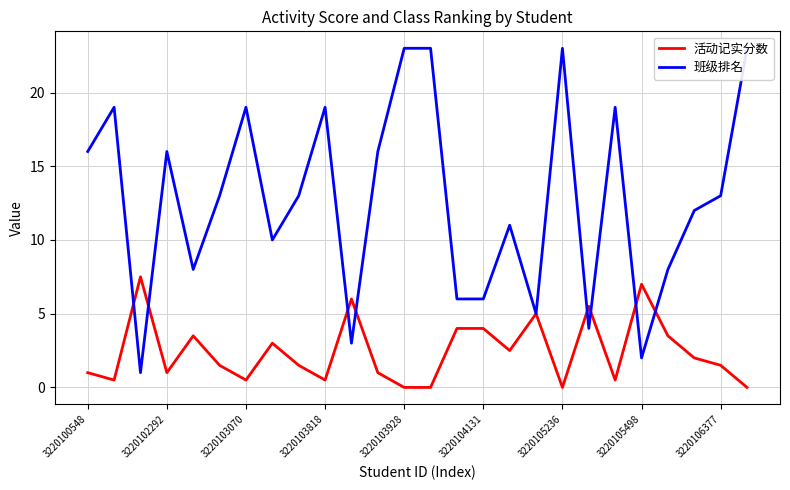

Reading left to right, extract all data points from this chart.

活动记实分数: 1.0	0.5	7.5	1.0	3.5	1.5	0.5	3.0	1.5	0.5	6.0	1.0	0.0	0.0	4.0	4.0	2.5	5.0	0.0	5.5	0.5	7.0	3.5	2.0	1.5	0.0
班级排名: 16.0	19.0	1.0	16.0	8.0	13.0	19.0	10.0	13.0	19.0	3.0	16.0	23.0	23.0	6.0	6.0	11.0	5.0	23.0	4.0	19.0	2.0	8.0	12.0	13.0	23.0